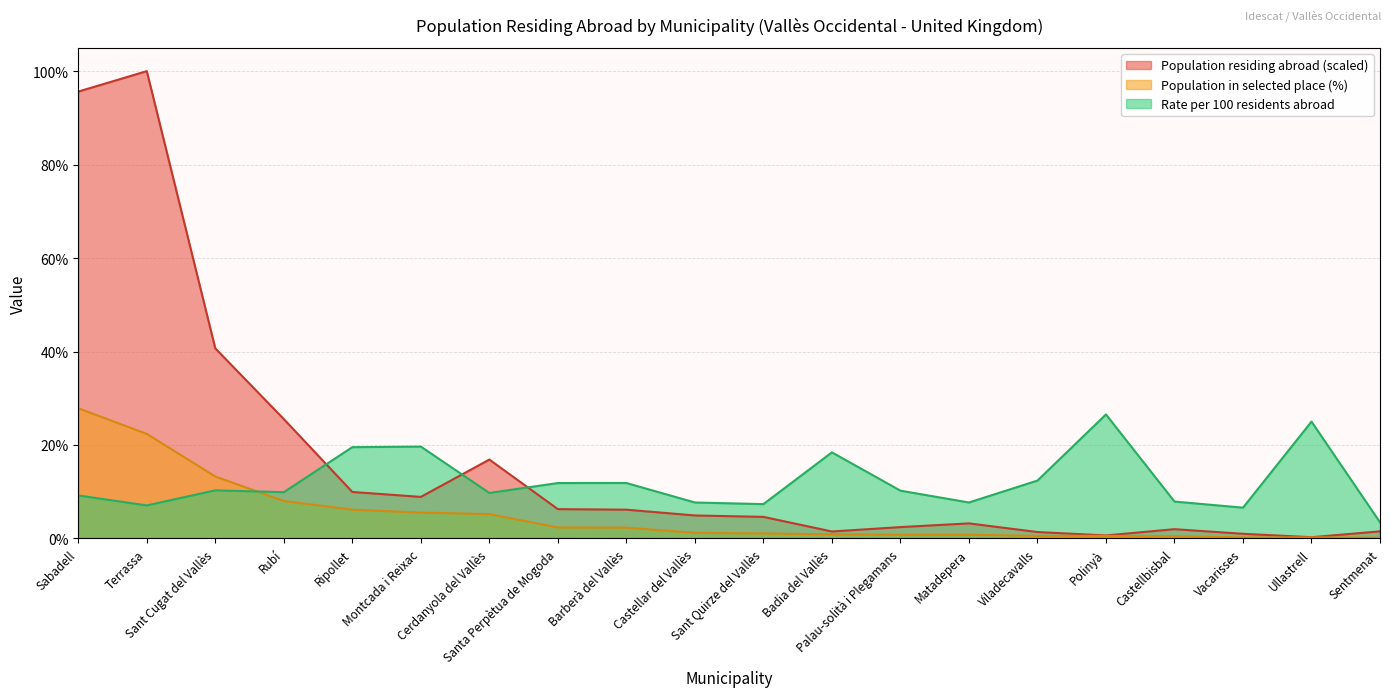

What is the highest value of the Population residing abroad series?

100.0